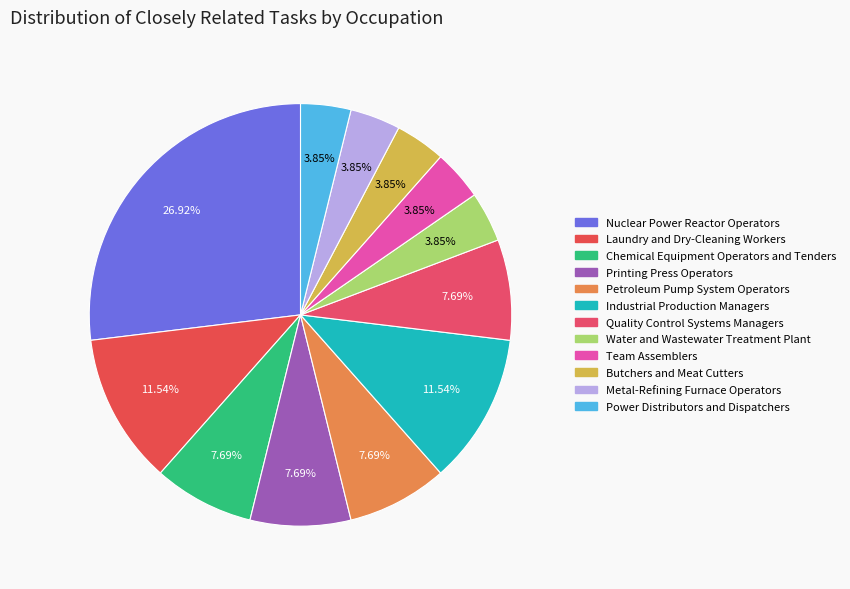

Rank the categories by value from highest to lowest.

Nuclear Power Reactor Operators, Laundry and Dry-Cleaning Workers, Industrial Production Managers, Chemical Equipment Operators and Tenders, Printing Press Operators, Petroleum Pump System Operators, Quality Control Systems Managers, Water and Wastewater Treatment Plant, Team Assemblers, Butchers and Meat Cutters, Metal-Refining Furnace Operators, Power Distributors and Dispatchers